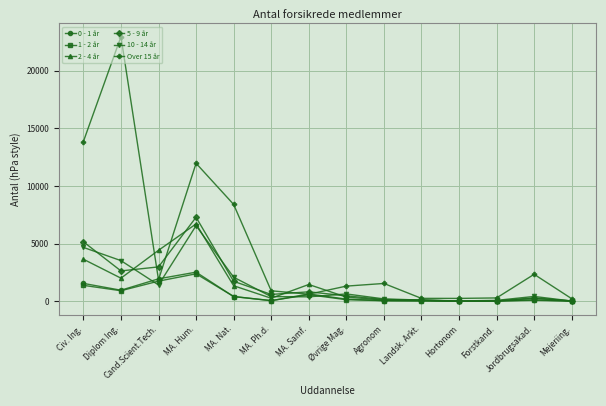

What is the greatest value displayed?

22941